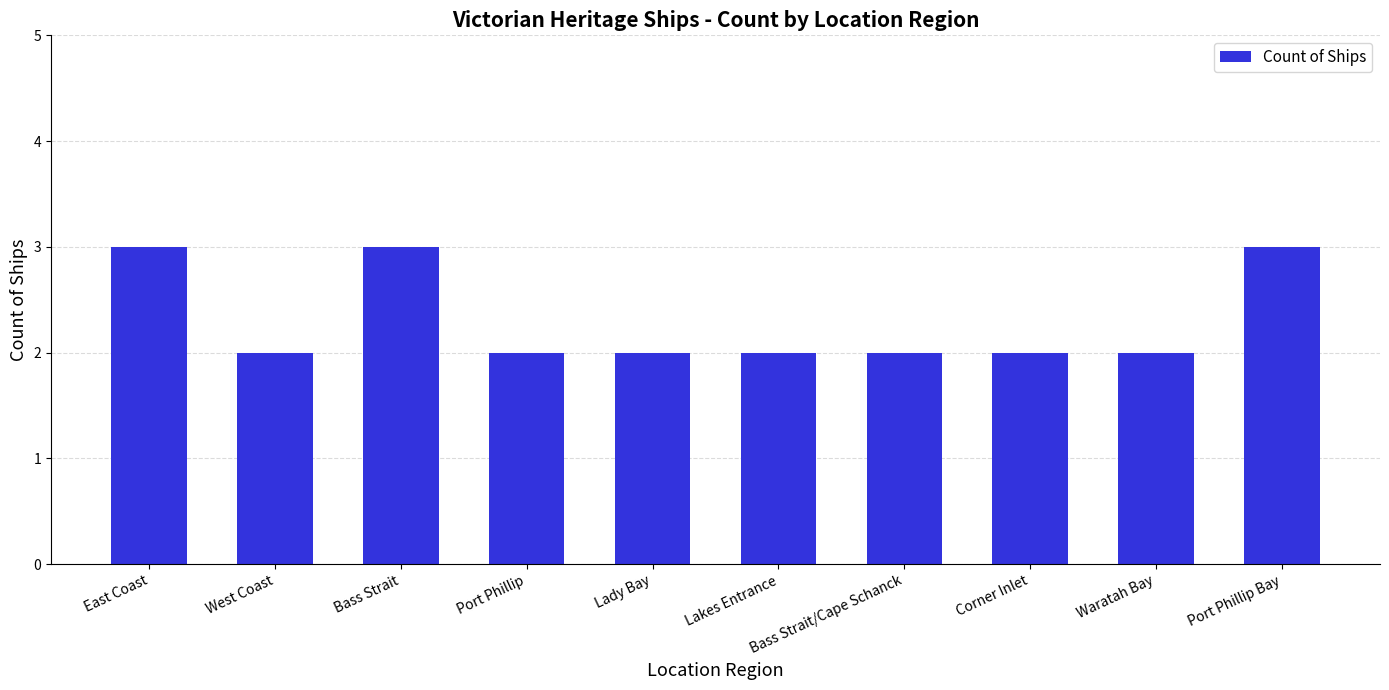

Between West Coast and Port Phillip Bay, which is larger?

Port Phillip Bay